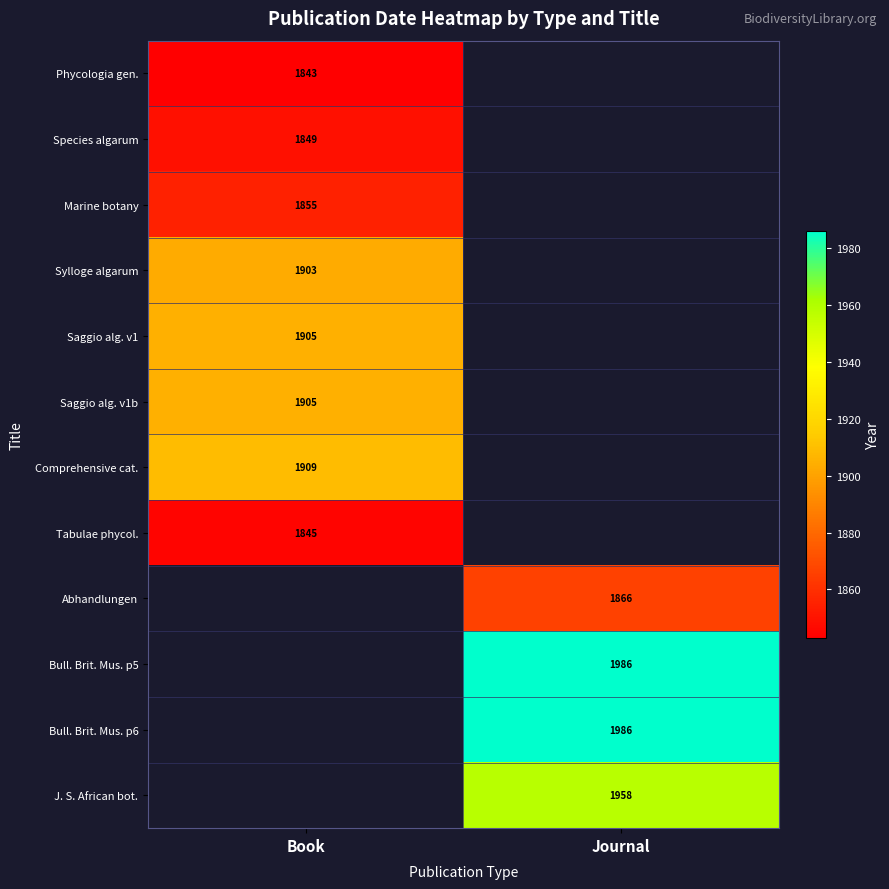

Is it true that Saggio alg. v1b equals 1905 at Book?

True